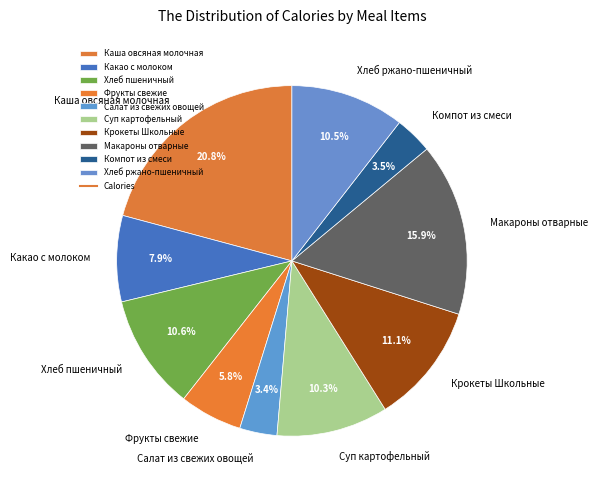

To the nearest percent, what percentage of the pie is Фрукты свежие?

6%